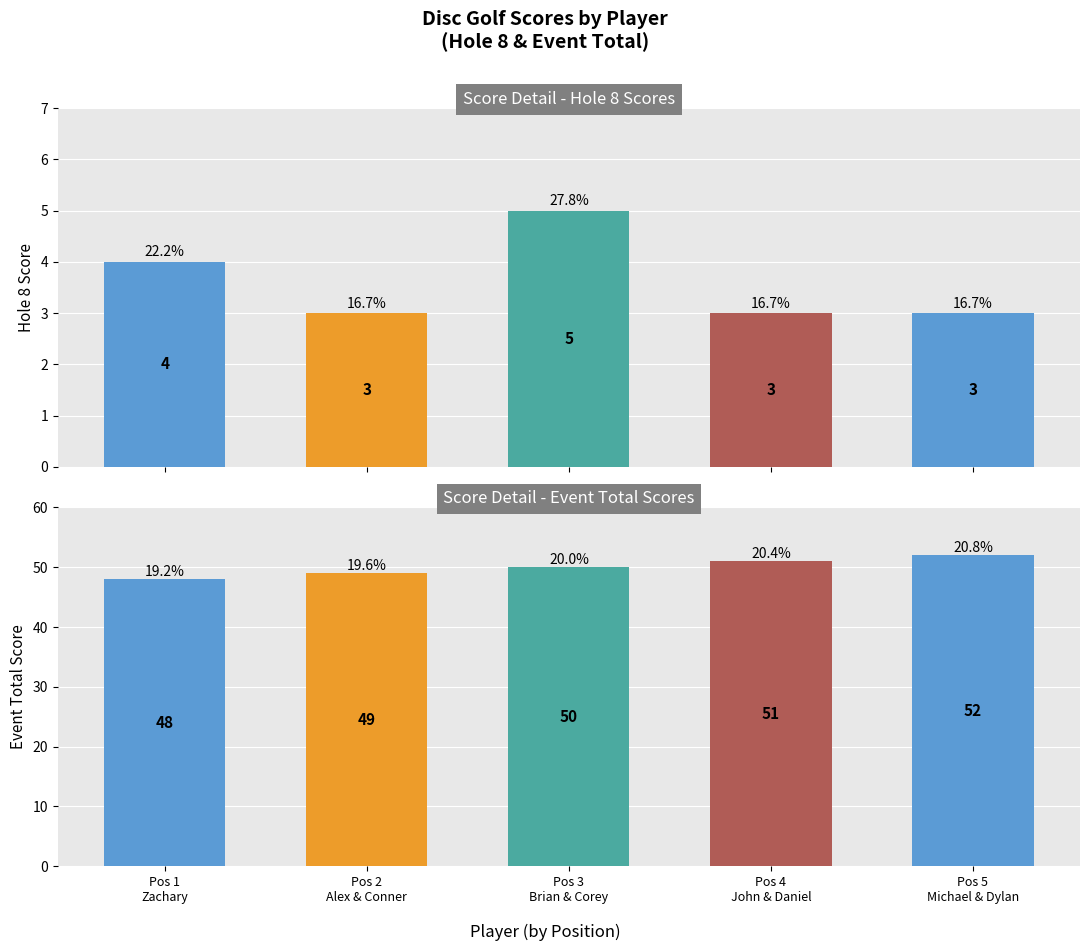

How many bars are there in total?

10